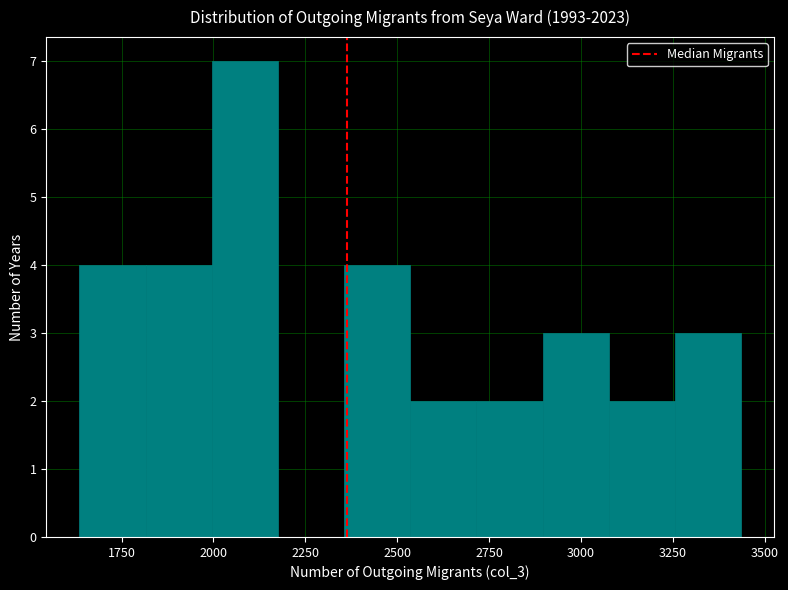

Around what value on the x-axis is the tallest bar? Give the approximate position of its centre, as read against the axis.

2100